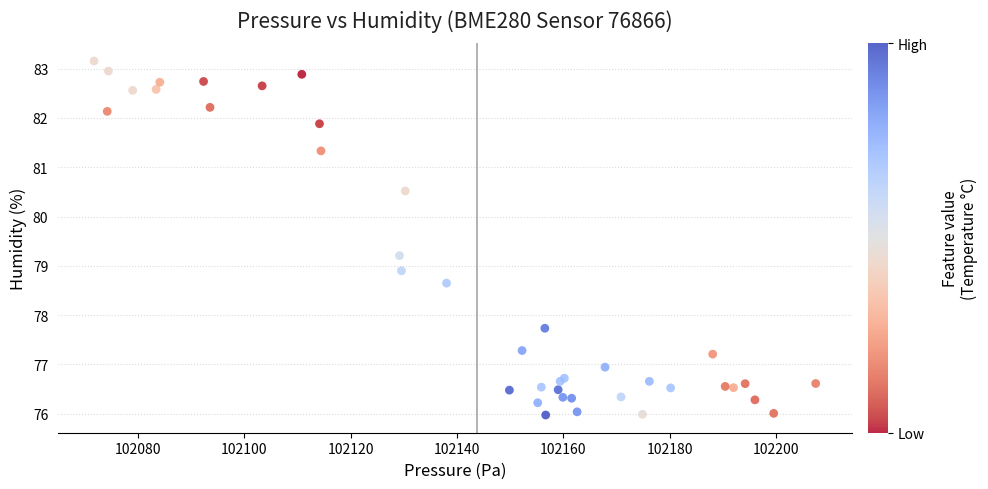

What Y value in the scatter plot is closest to 79?

78.9